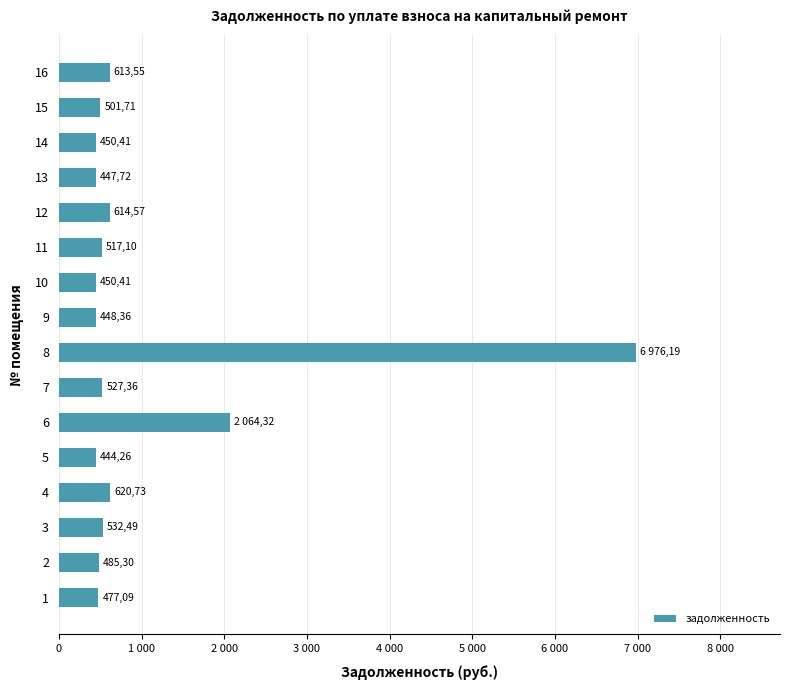

Does the chart contain stacked bars?

No